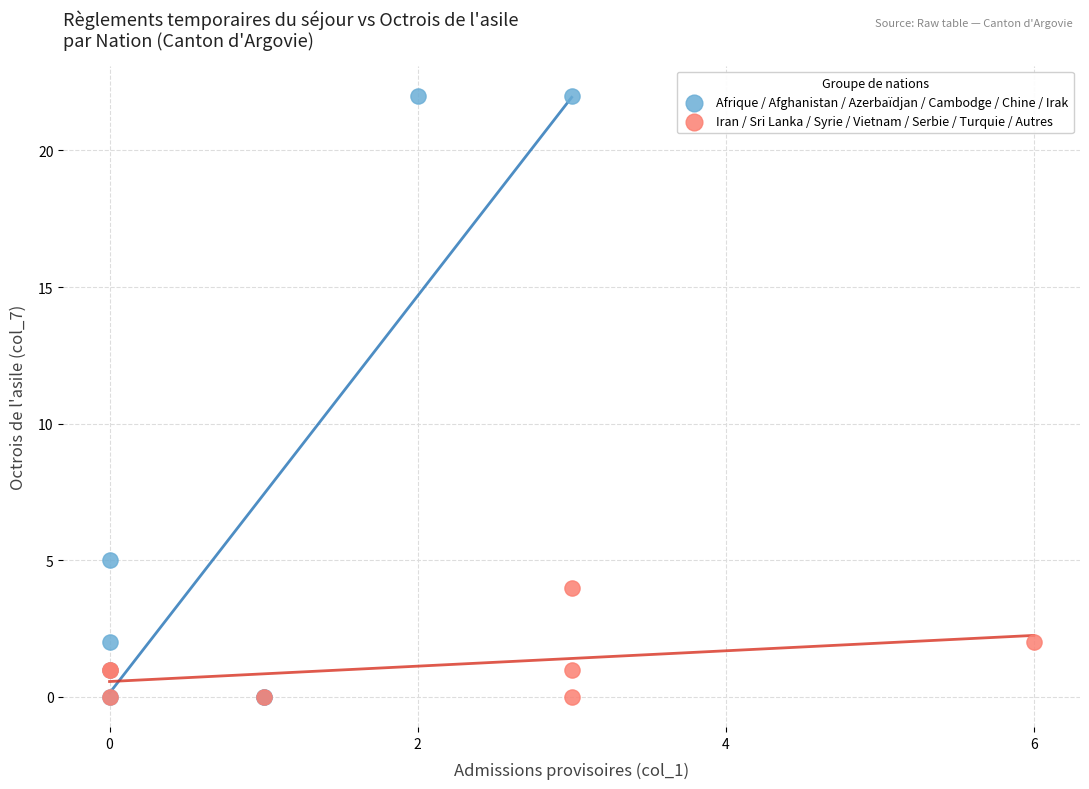

What are all the series names shown in the legend?

Afrique / Afghanistan / Azerbaïdjan / Cambodge / Chine / Irak, Iran / Sri Lanka / Syrie / Vietnam / Serbie / Turquie / Autres